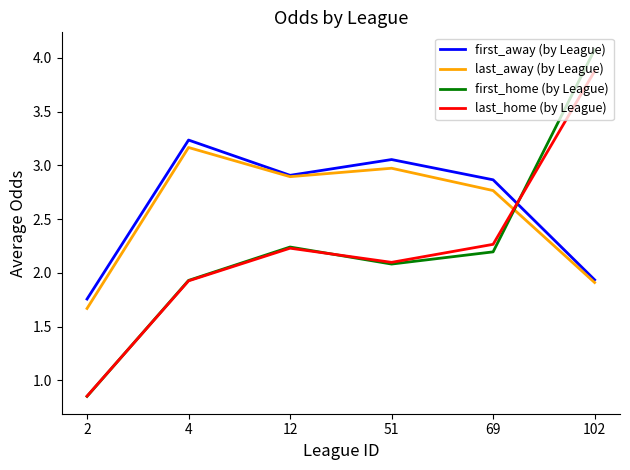

True or false: last_home (by League) and first_away (by League) intersect in this chart.

True